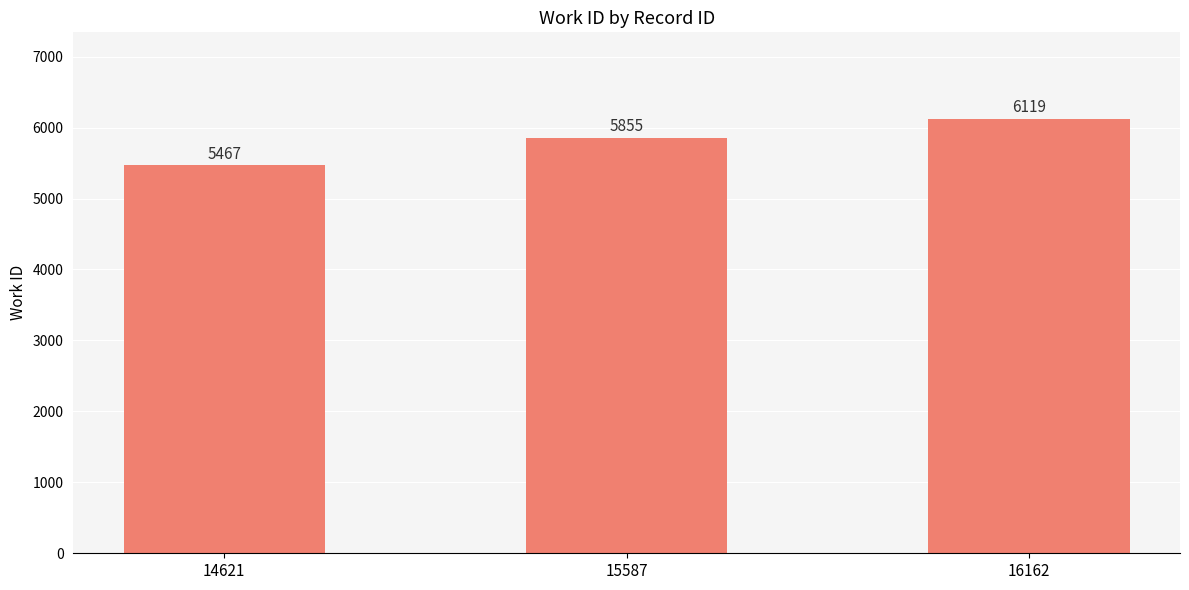

How many bars are there in total?

3